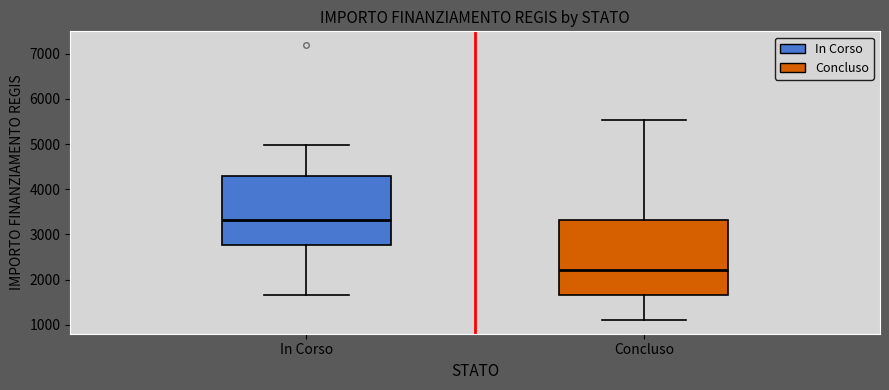

Which box has the lowest median line?

Concluso